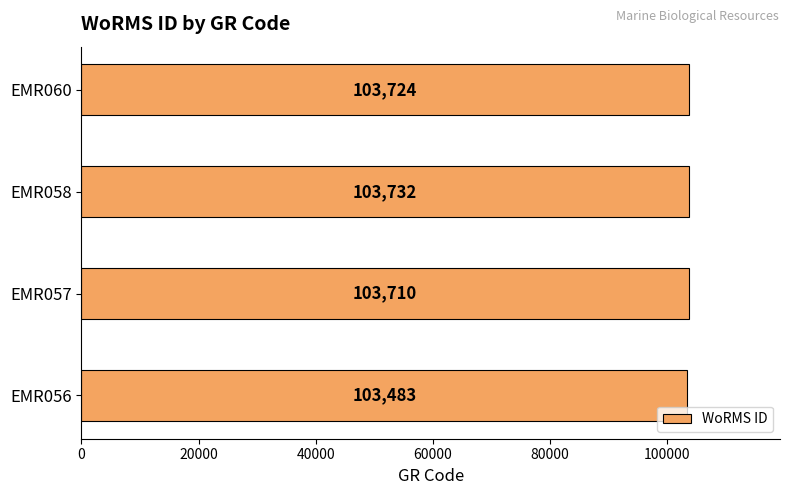

The chart shows a value of 141274 at EMR056. True or false?

False